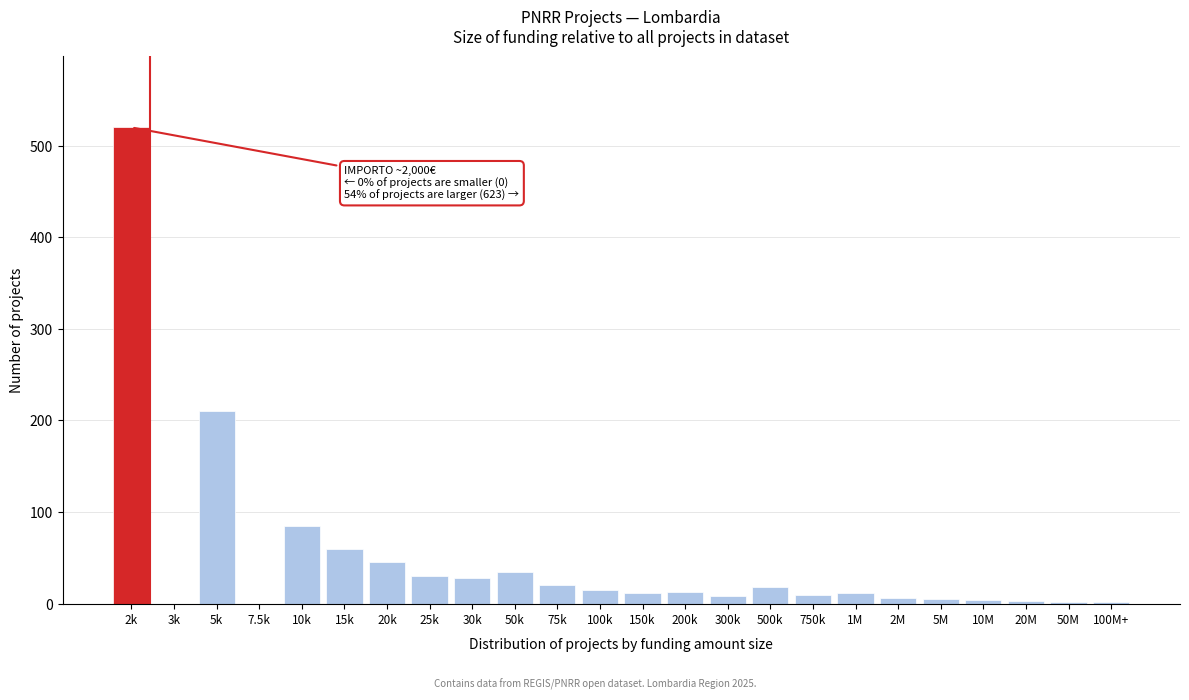

Where is the data nearest to the value 260?

5k